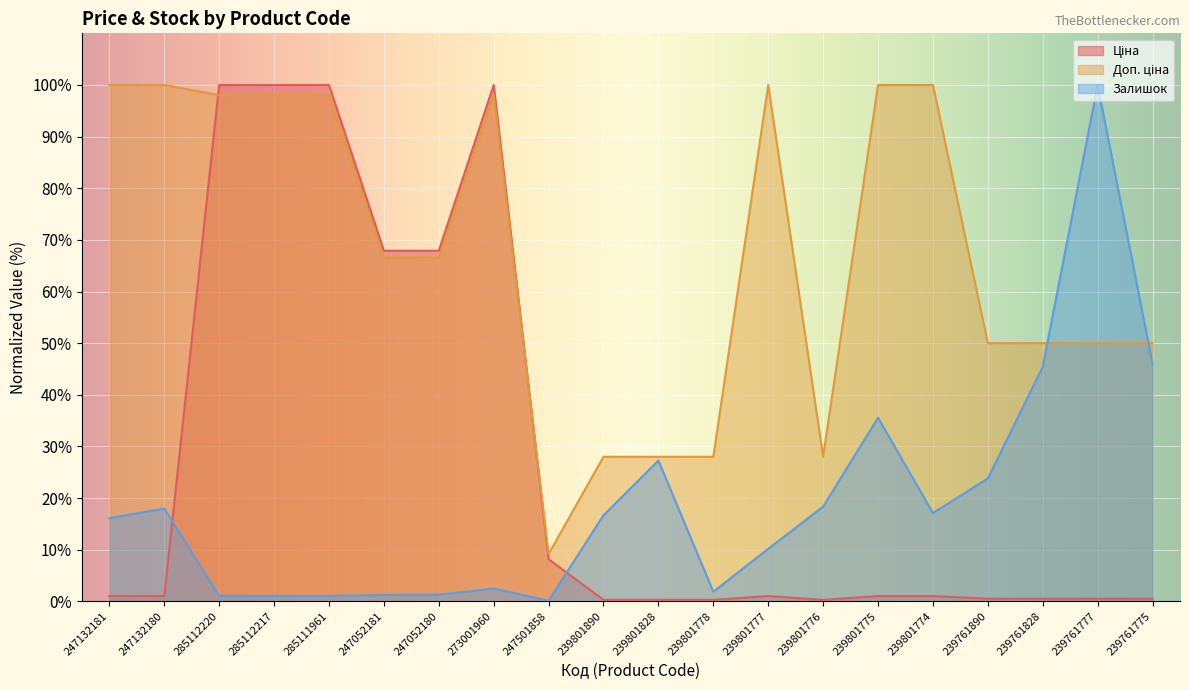

How many data points in Залишок are less than 16?

9